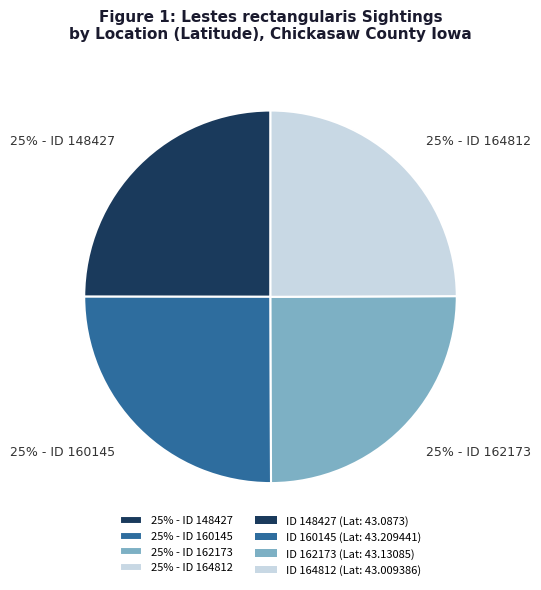

To the nearest percent, what is the combined percentage of 25% - ID 164812 and 25% - ID 148427?

50%